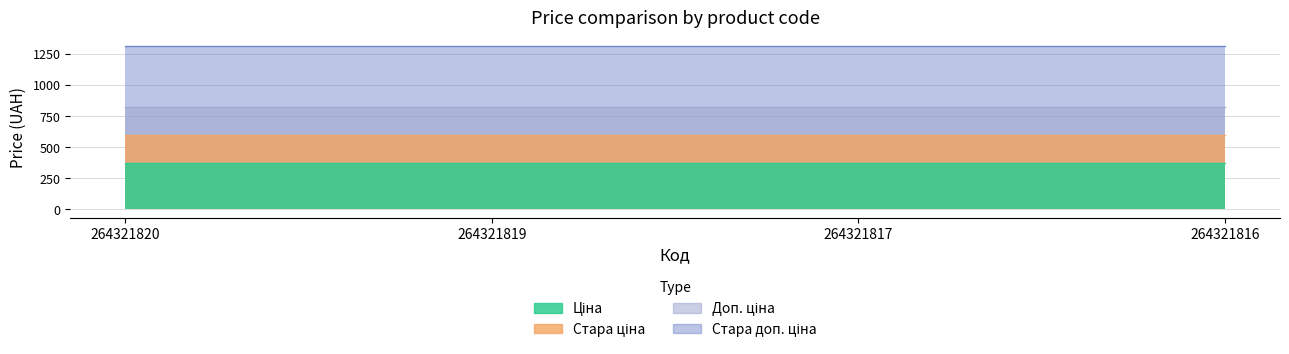

True or false: Стара доп. ціна and Ціна cross at least once.

False